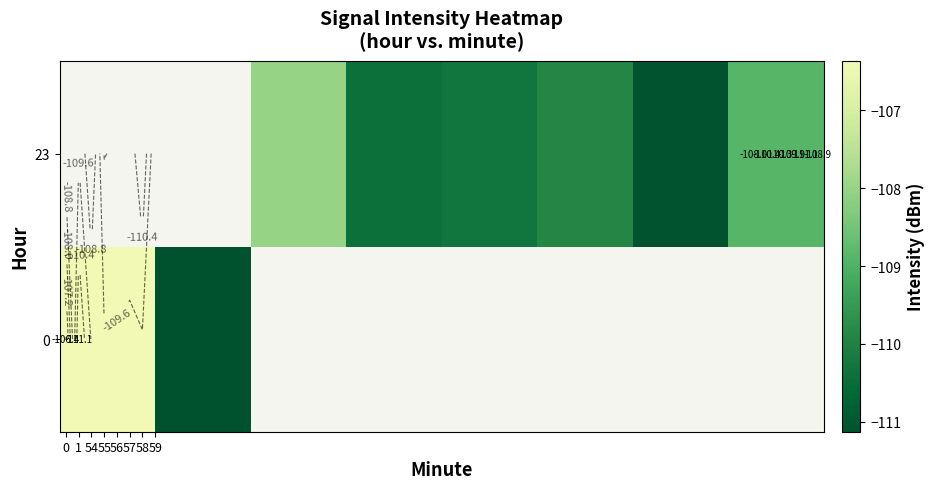

What is the difference between the maximum and minimum values in the 0 series?

4.8